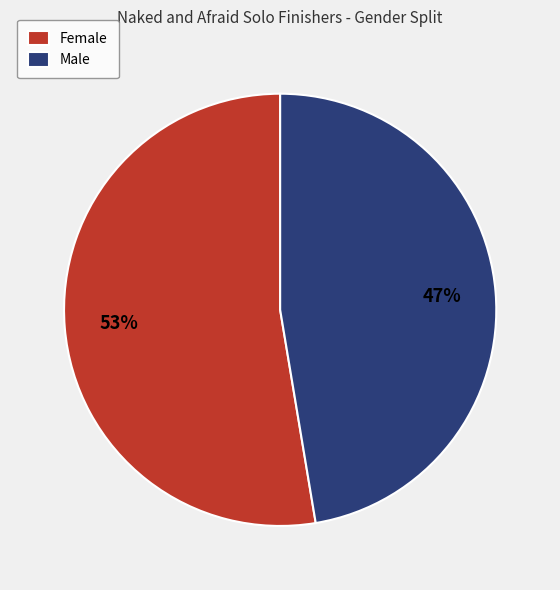

What percentage is the Female slice, to the nearest percent?

53%